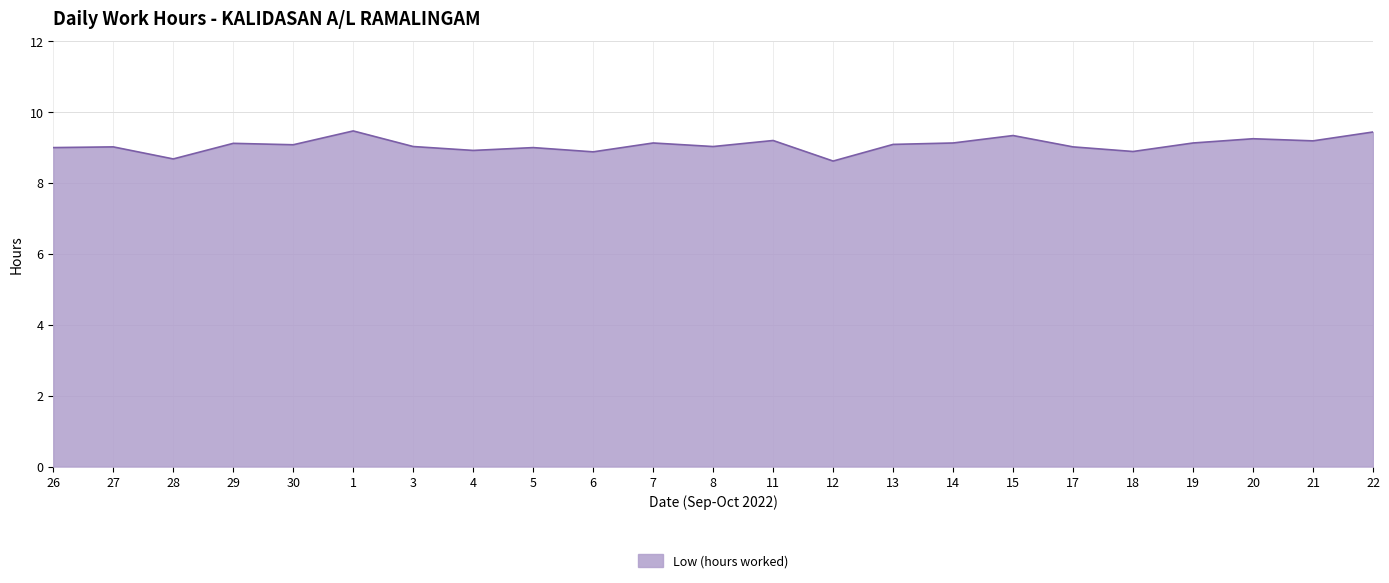

What position from the right is 12?

10